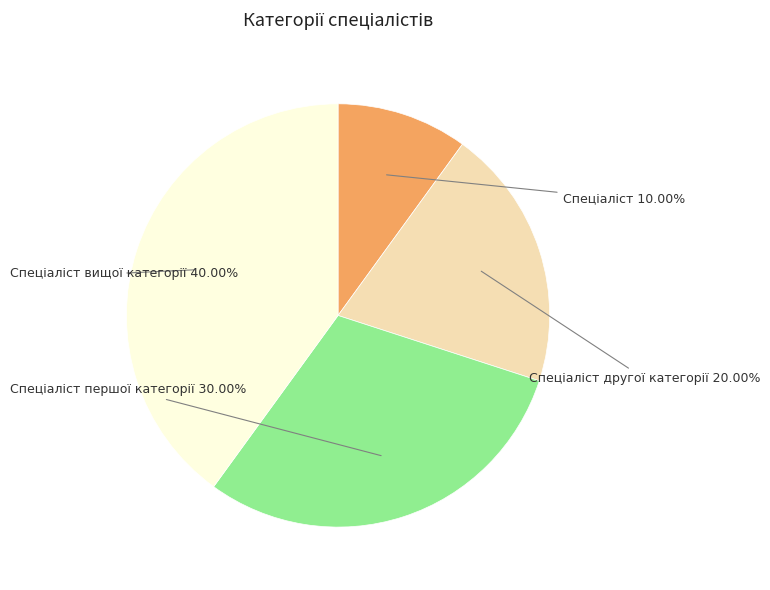

Is there a majority slice in this chart?

No